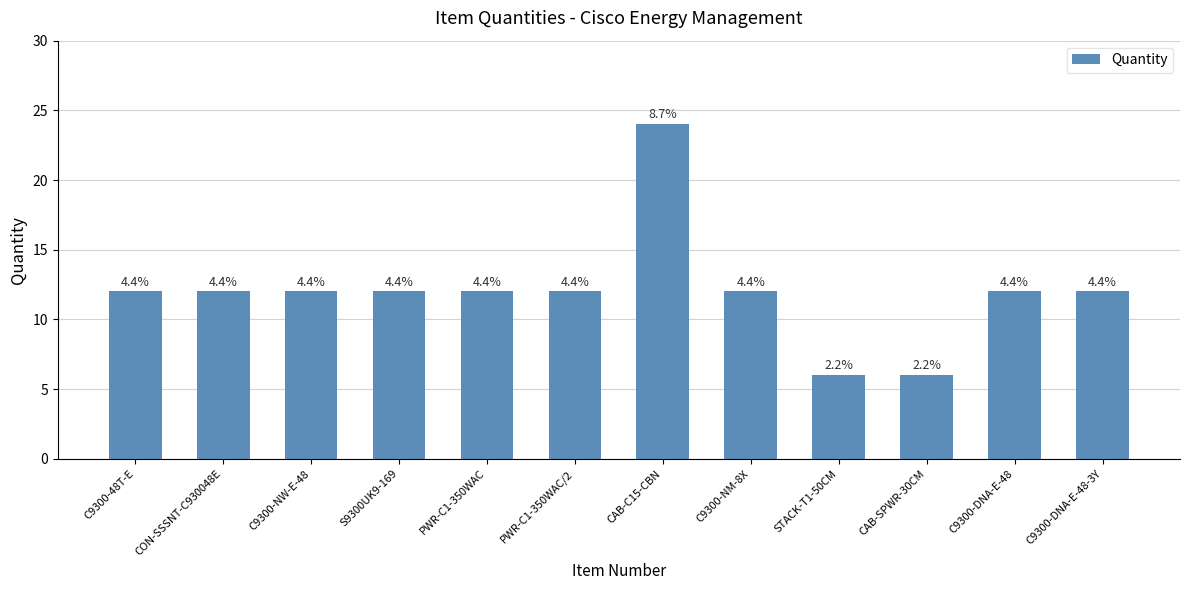

How many bars are there in total?

12